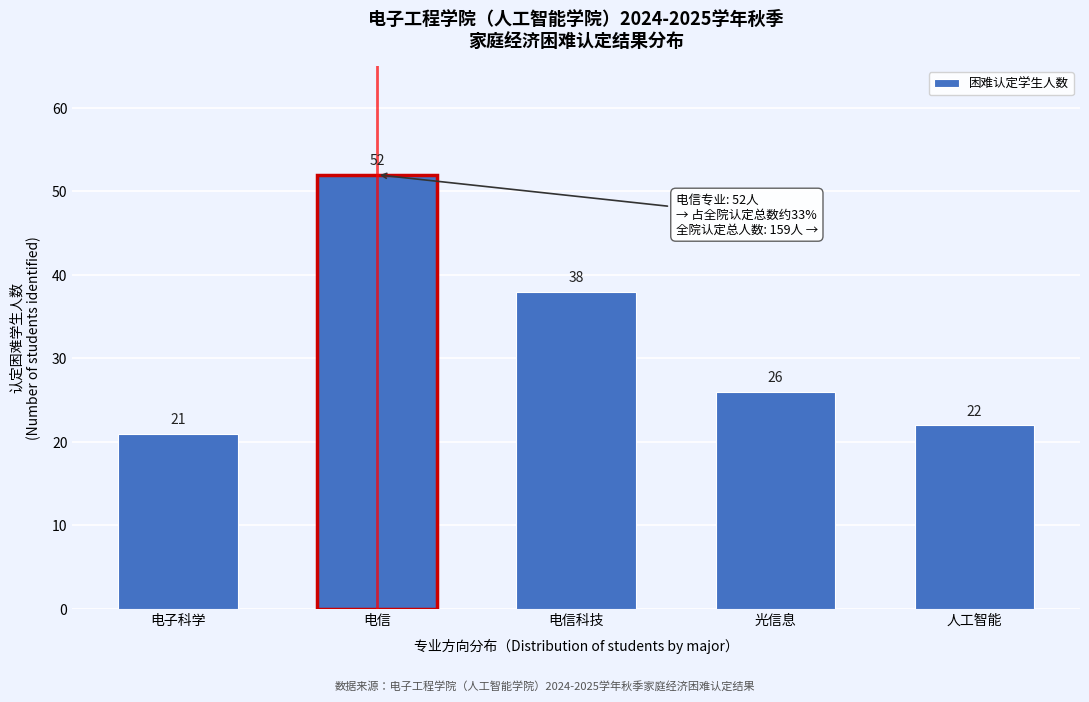

Reading right to left, extract all data points from this chart.

22	26	38	52	21